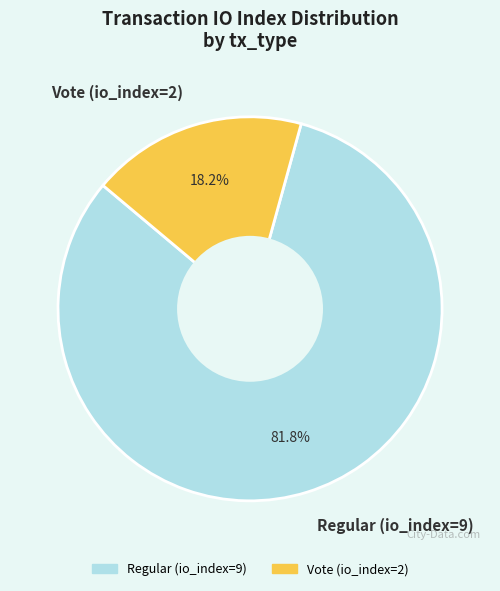

Which slice is the largest?

Regular (io_index=9)